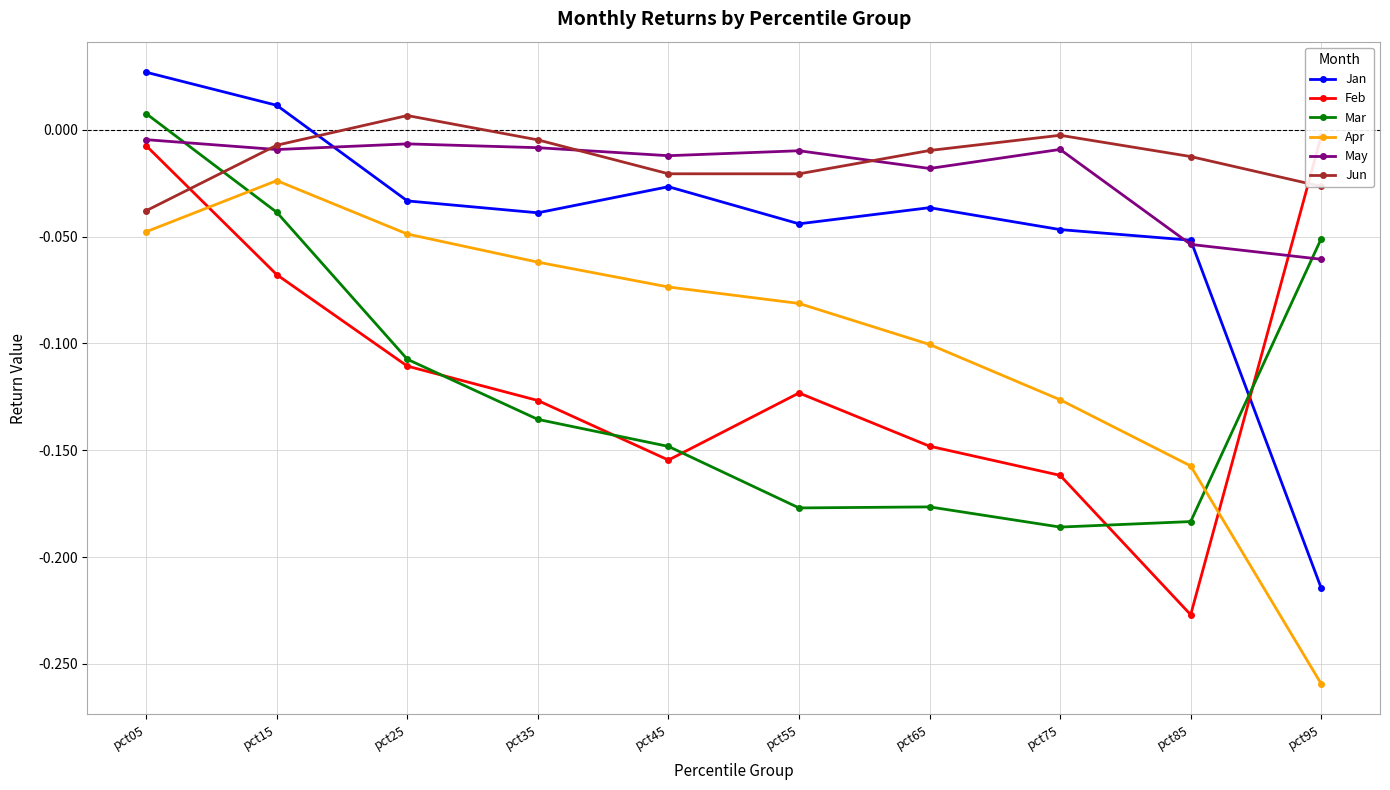

How many categories are shown in the chart?

10